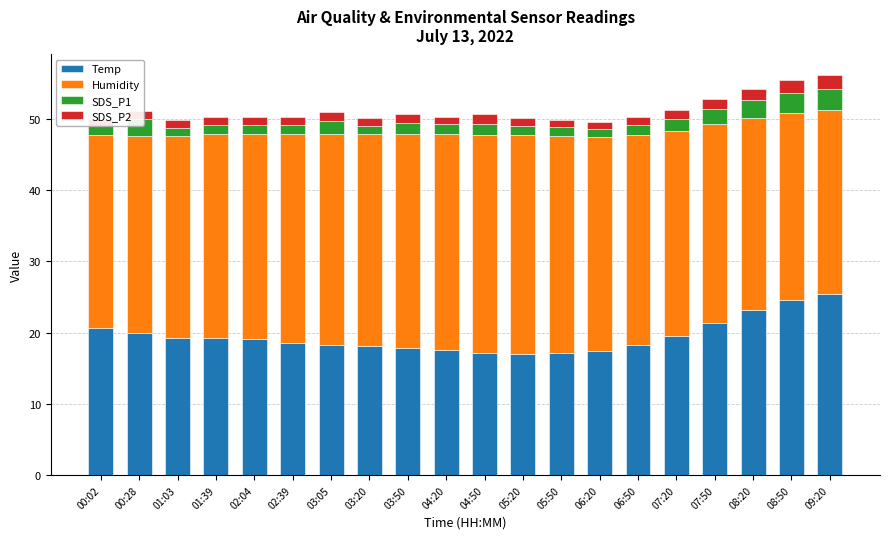

What is the minimum value shown in the chart?

1.0